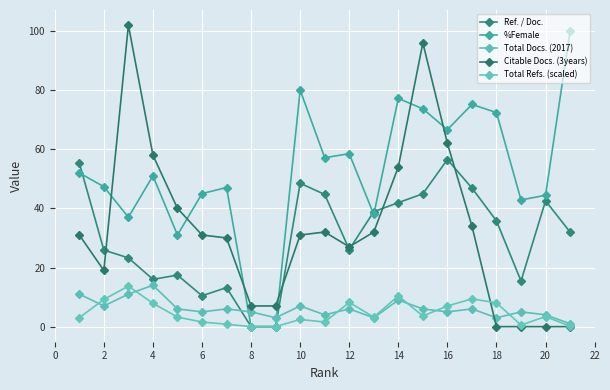

How many data points does each series have?

21